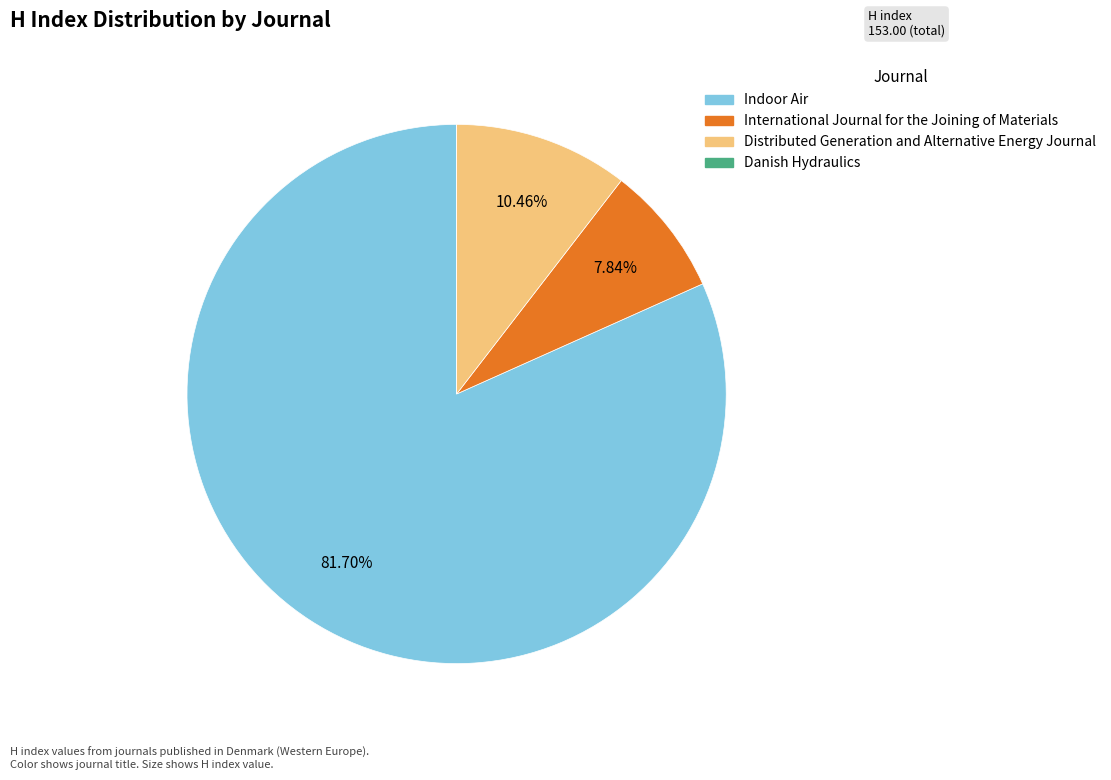

What is the largest slice in the pie chart?

Indoor Air